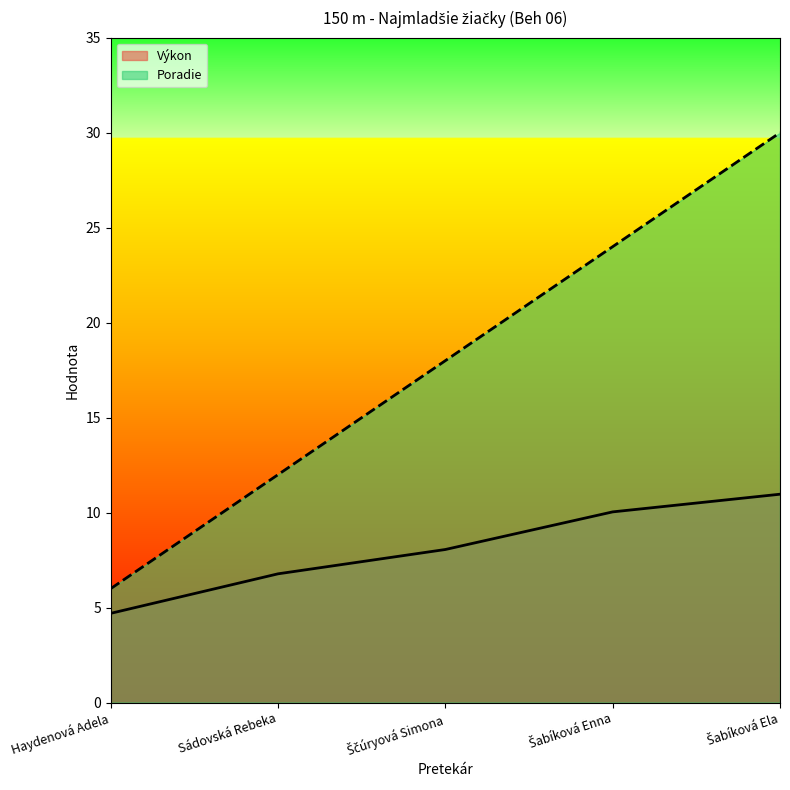

Where does the Poradie series first go above 18?

Šabíková Enna